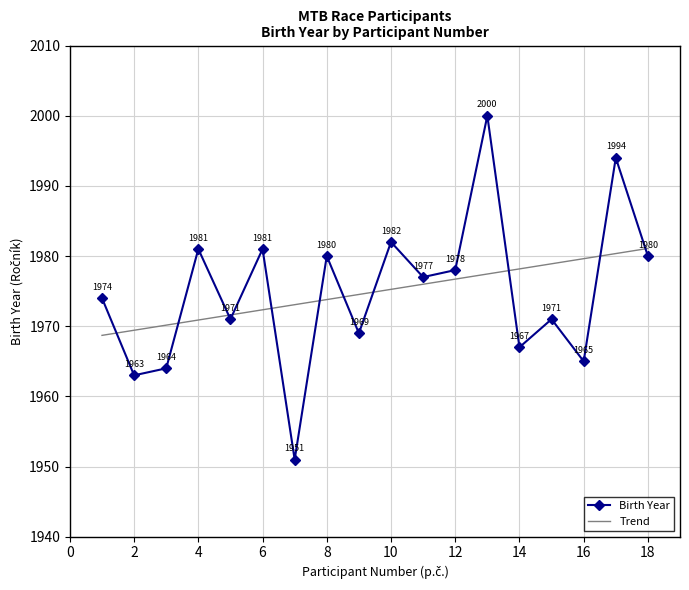

Reading right to left, what are all the values shown in this chart?

18=1980	17=1994	16=1965	15=1971	14=1967	13=2000	12=1978	11=1977	10=1982	9=1969	8=1980	7=1951	6=1981	5=1971	4=1981	3=1964	2=1963	1=1974